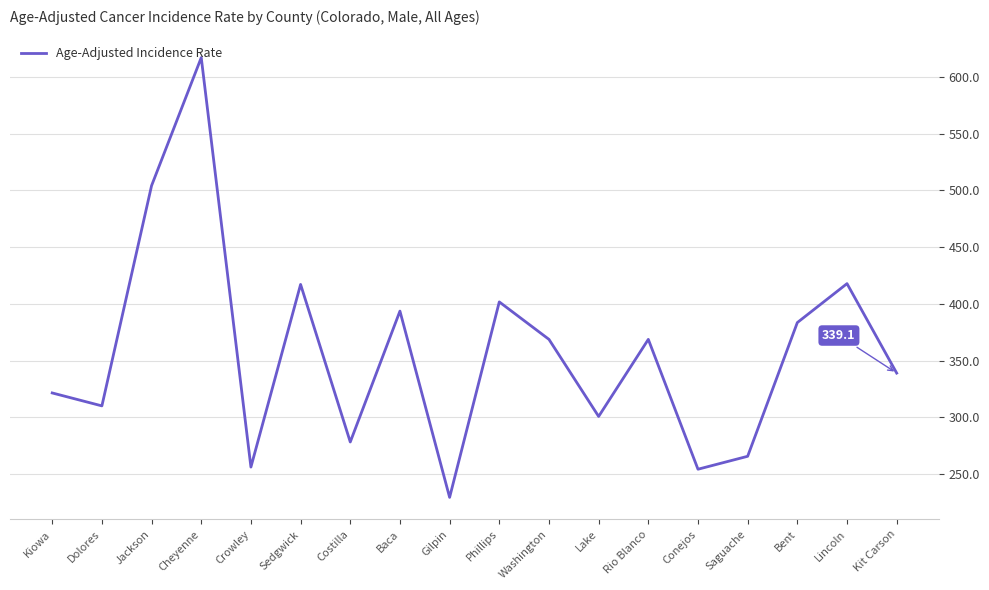

What position from the left is Saguache?

15